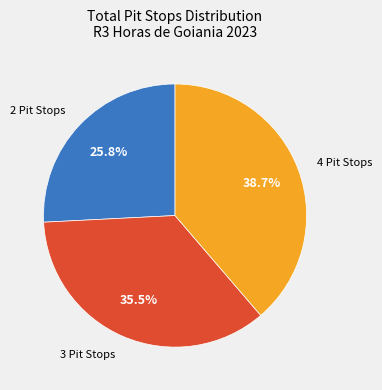

How many segments does this pie chart have?

3